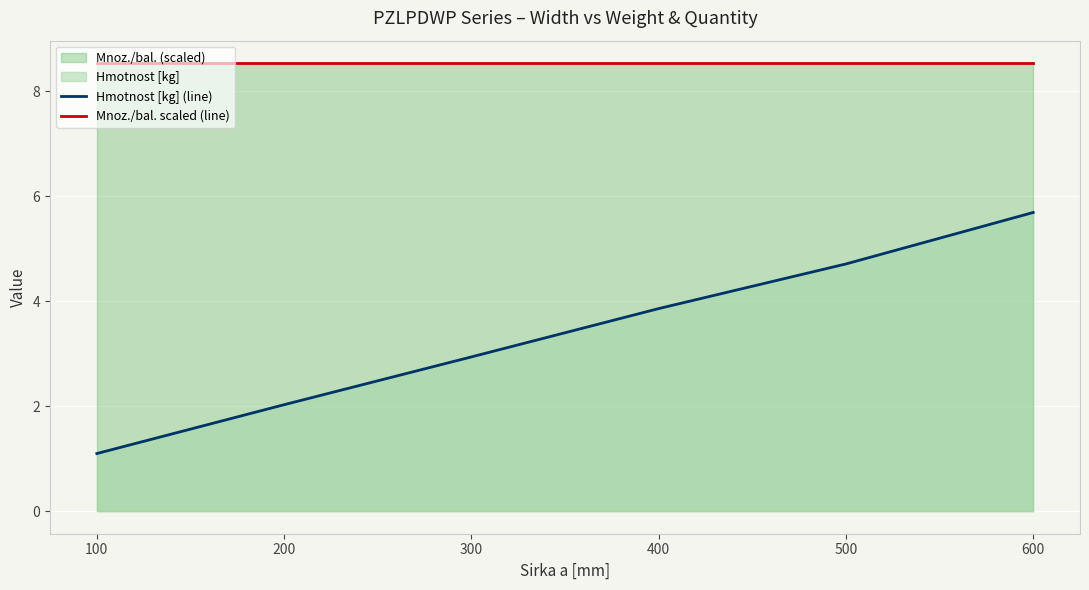

Rank the categories by Mnoz./bal. scaled (line) value from highest to lowest.

100, 200, 300, 400, 500, 600